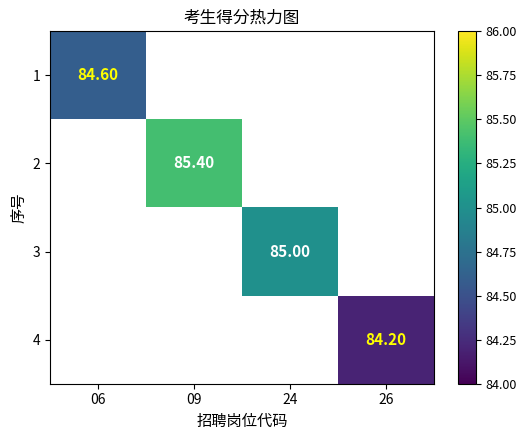

How many series are shown in this chart?

4